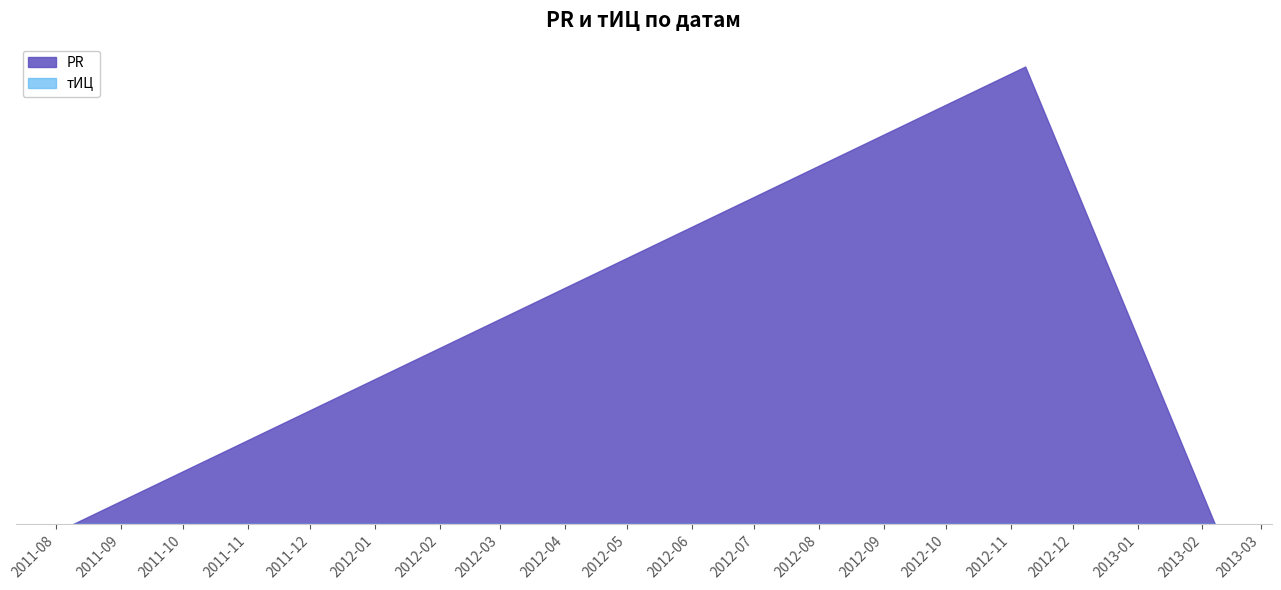

Between 2012-11-08 and 2011-08-09, which is larger?

2012-11-08